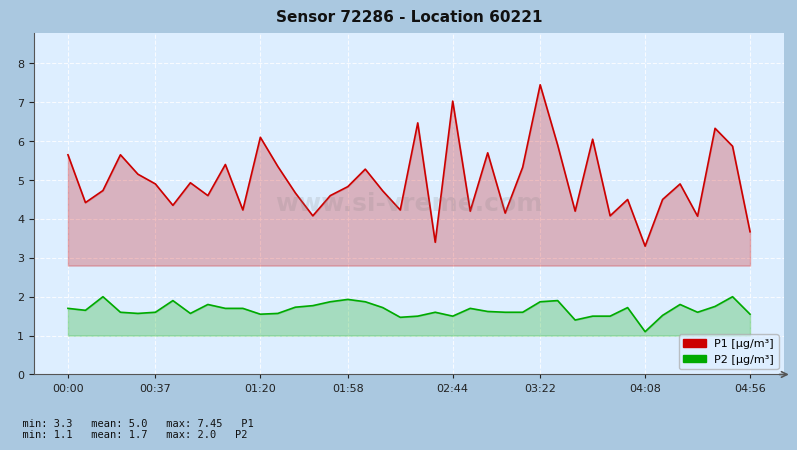

At how many categories does at least one series exceed 6?

6